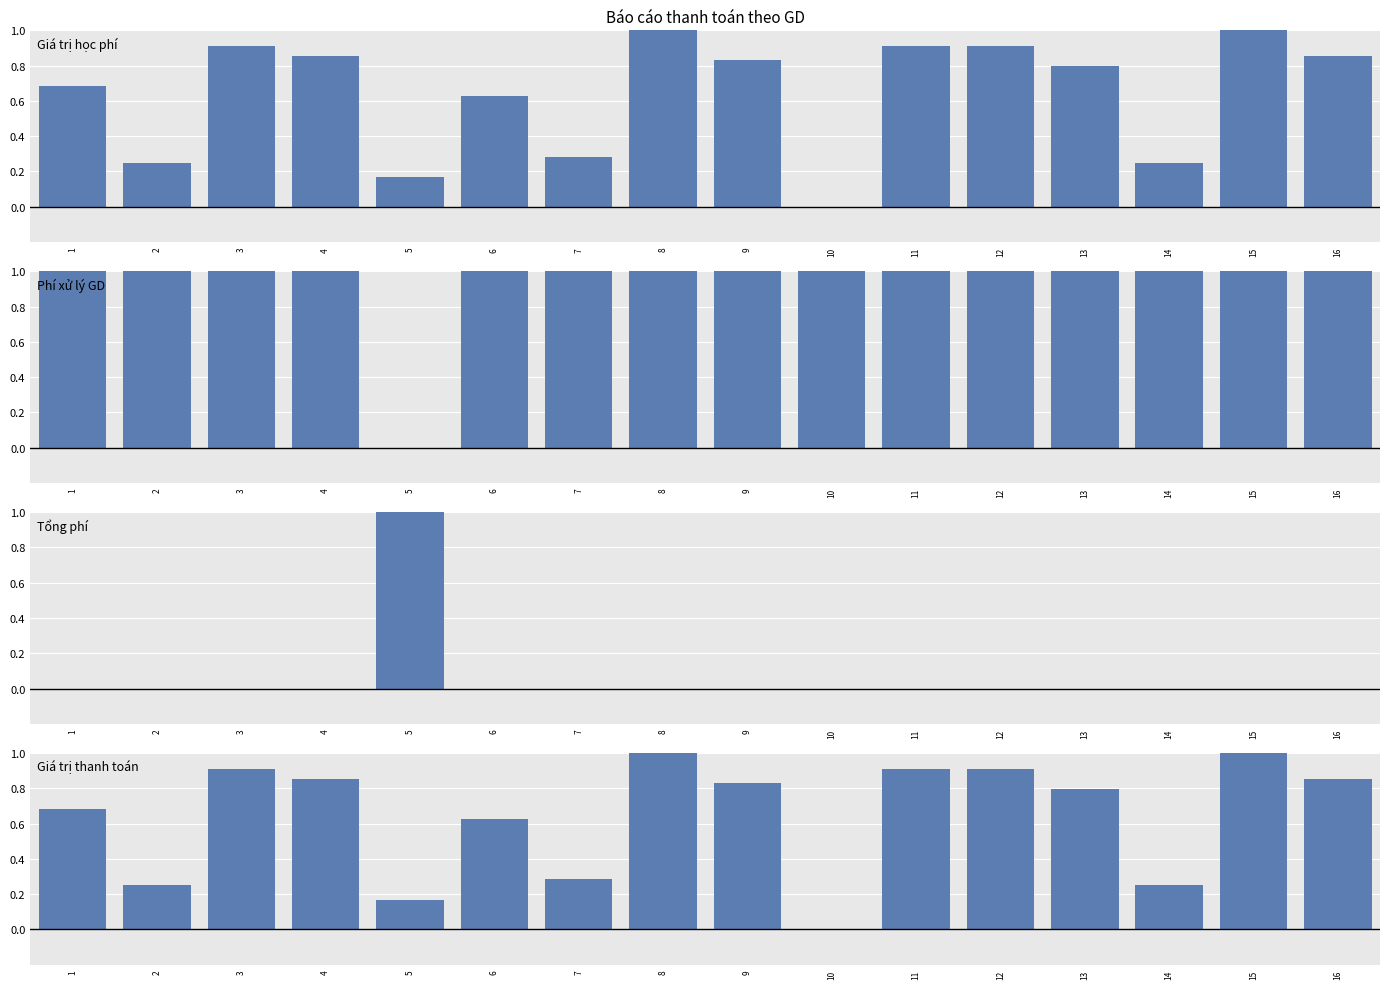

True or false: Tổng phí has a value of -0.6 at 7.

False